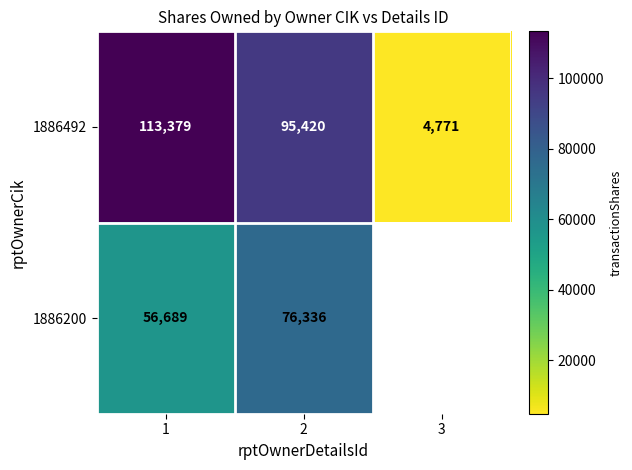

The 1886492 series shows 1154.1 at 3. True or false?

False